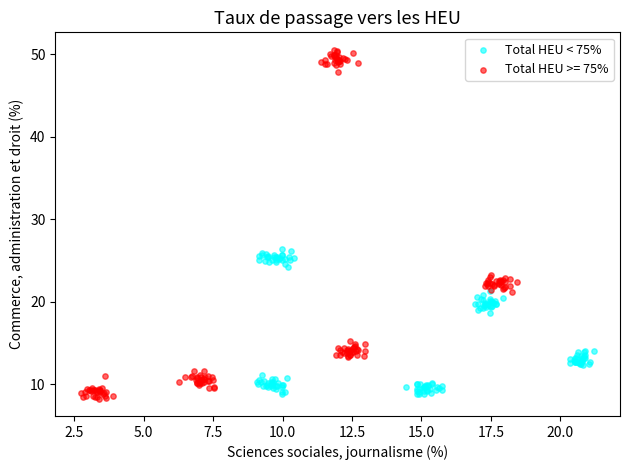

Which series contains the highest Y value?

Total HEU >= 75%